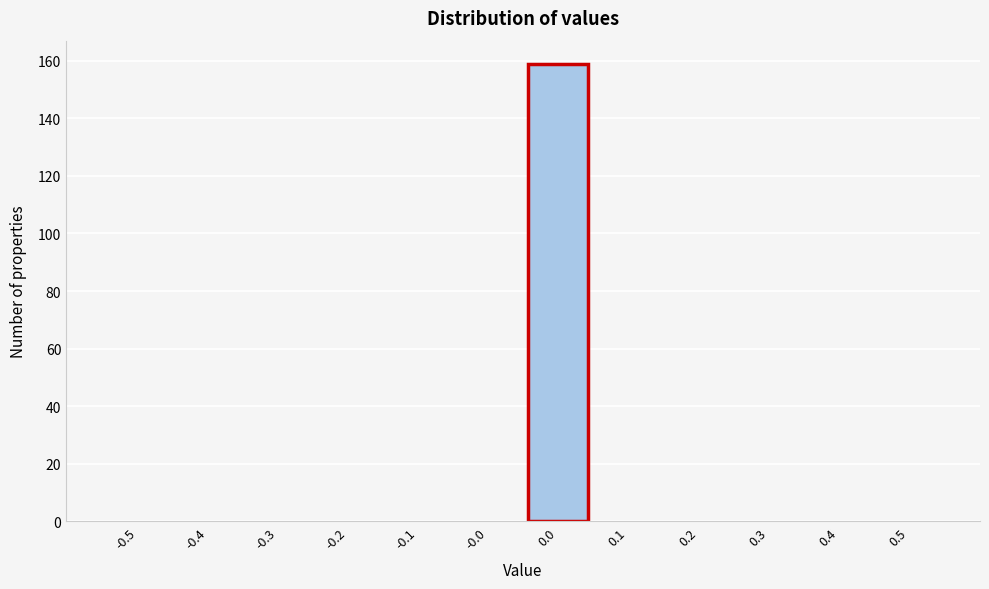

Reading left to right, list all the values displayed in this chart.

-0.5=0	-0.4=0	-0.3=0	-0.2=0	-0.1=0	-0.0=0	0.0=159	0.1=0	0.2=0	0.3=0	0.4=0	0.5=0